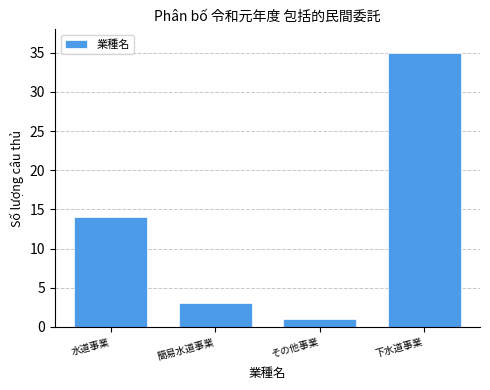

Reading right to left, transcribe all the data shown in this chart.

下水道事業=35	その他事業=1	簡易水道事業=3	水道事業=14